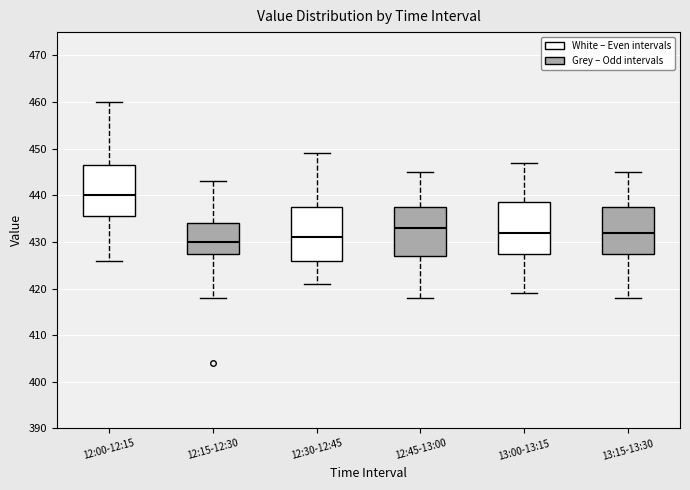

Reading left to right, transcribe this box plot: for each box, give where its median line is, the range the box spans, and where its two whiskers end, as read against the y-axis. The values are not printed on the chart, so give them approximately, as read against the axis.

12:00-12:15: median 440, box 436 to 447, whiskers 426 to 460
12:15-12:30: median 430, box 428 to 434, whiskers 418 to 443
12:30-12:45: median 431, box 426 to 438, whiskers 421 to 449
12:45-13:00: median 433, box 427 to 438, whiskers 418 to 445
13:00-13:15: median 432, box 428 to 439, whiskers 419 to 447
13:15-13:30: median 432, box 428 to 438, whiskers 418 to 445